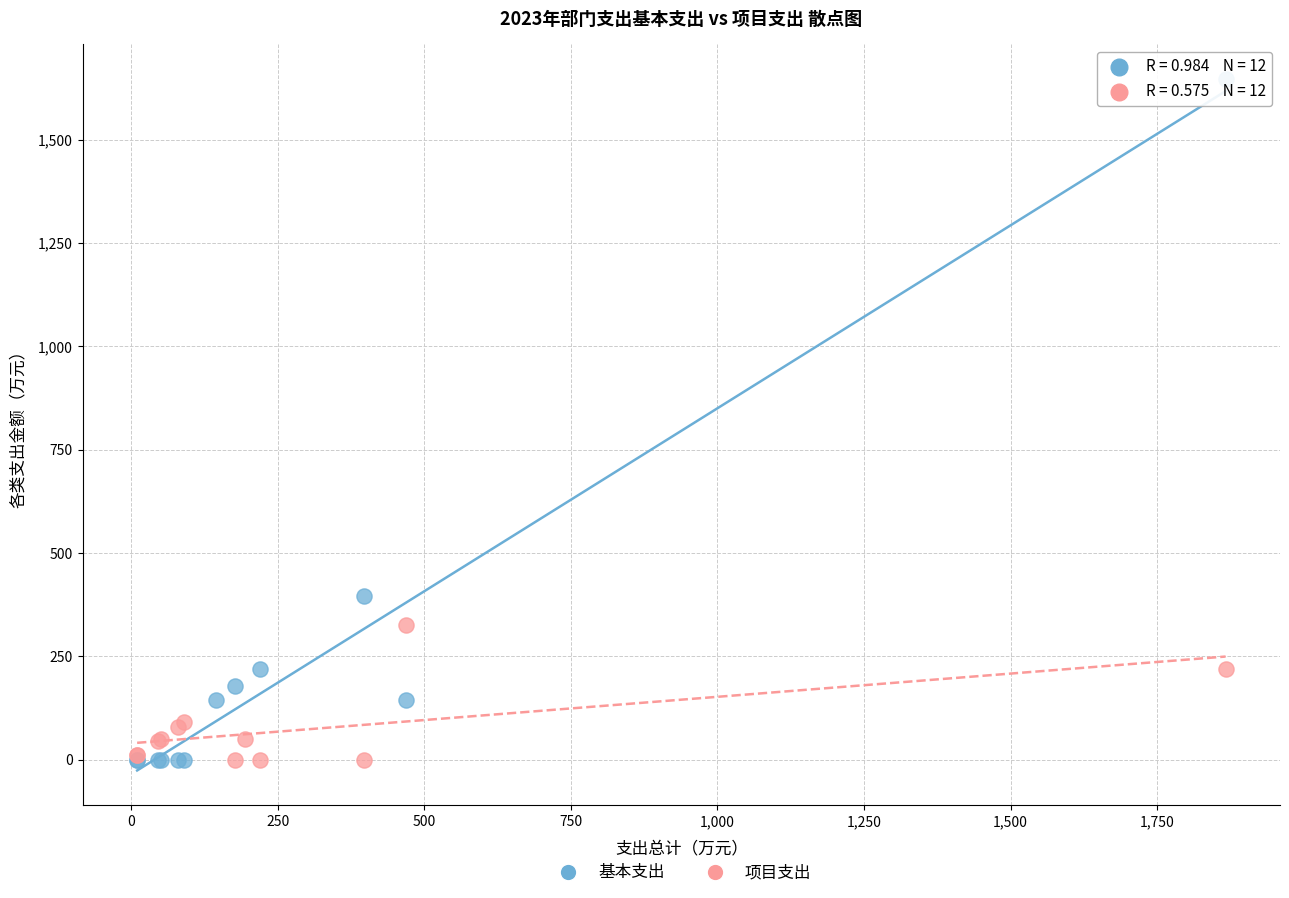

Which series has the largest Y range (max minus min)?

基本支出